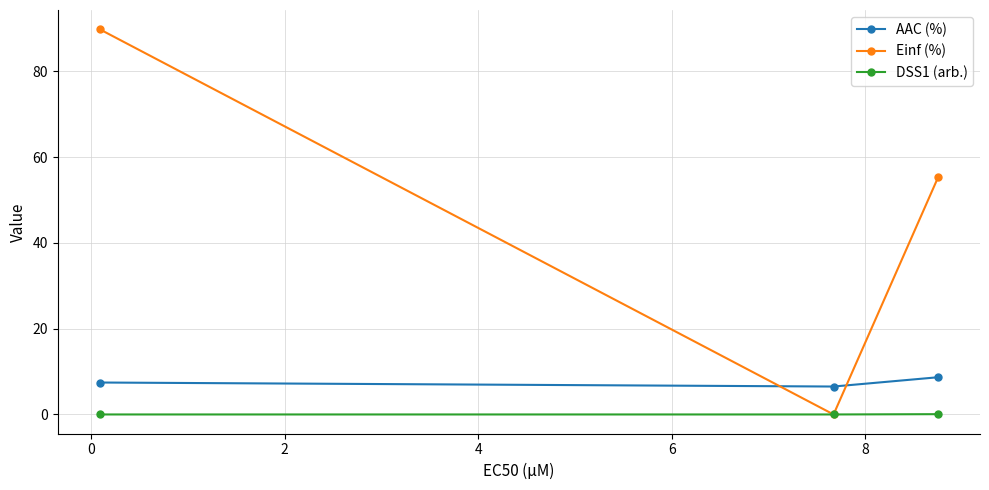

What is the value of the AAC (%) point at the 2nd from the left?

6.5